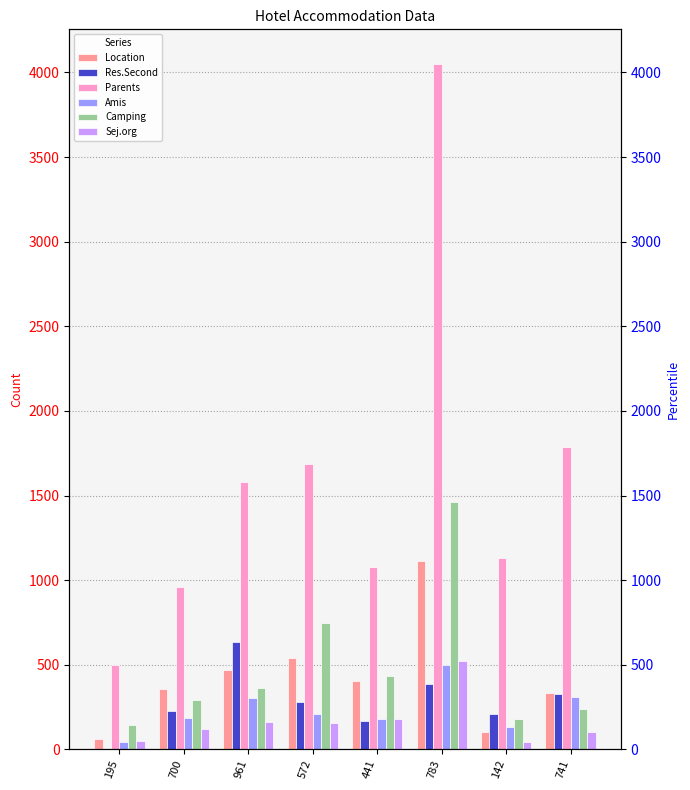

Reading right to left, what are all the values shown in this chart?

Location: 741=332	142=103	783=1114	441=404	572=537	961=471	700=354	195=62
Res.Second: 741=327	142=210	783=387	441=166	572=279	961=633	700=229	195=1
Parents: 741=1789	142=1133	783=4052	441=1079	572=1689	961=1580	700=959	195=499
Amis: 741=311	142=132	783=497	441=178	572=206	961=305	700=185	195=44
Camping: 741=236	142=181	783=1464	441=434	572=748	961=360	700=292	195=141
Sej.org: 741=102	142=46	783=525	441=178	572=155	961=162	700=119	195=49